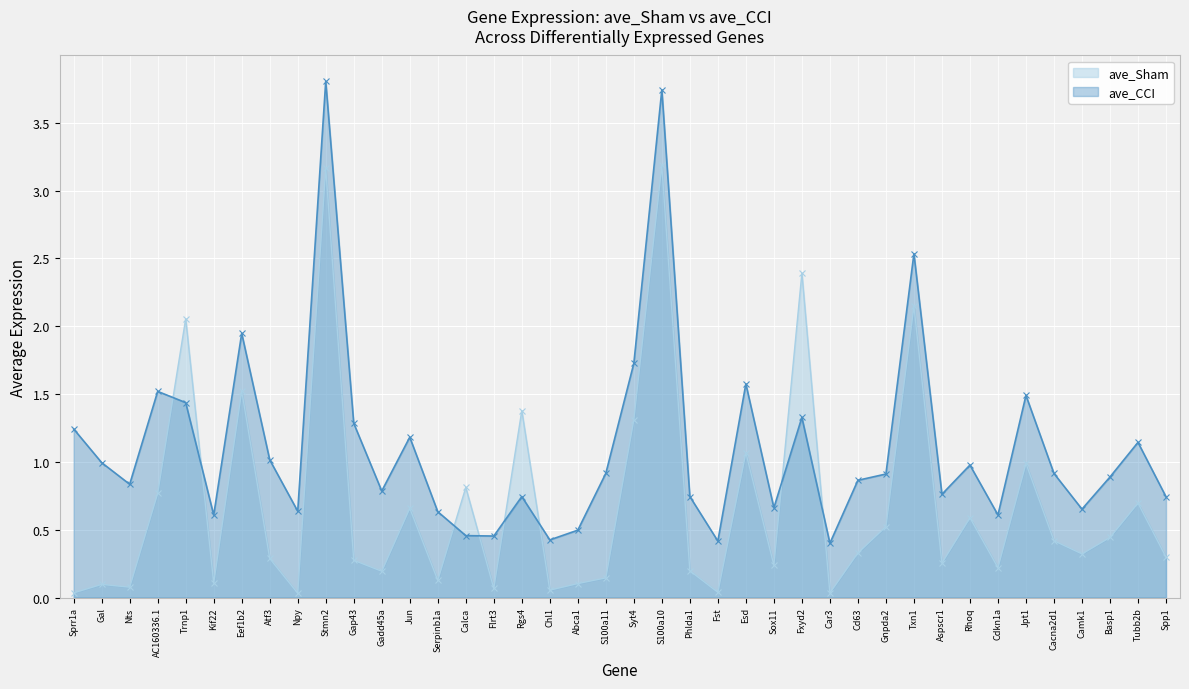

The value of ave_Sham at Abca1 is 0.0. True or false?

False